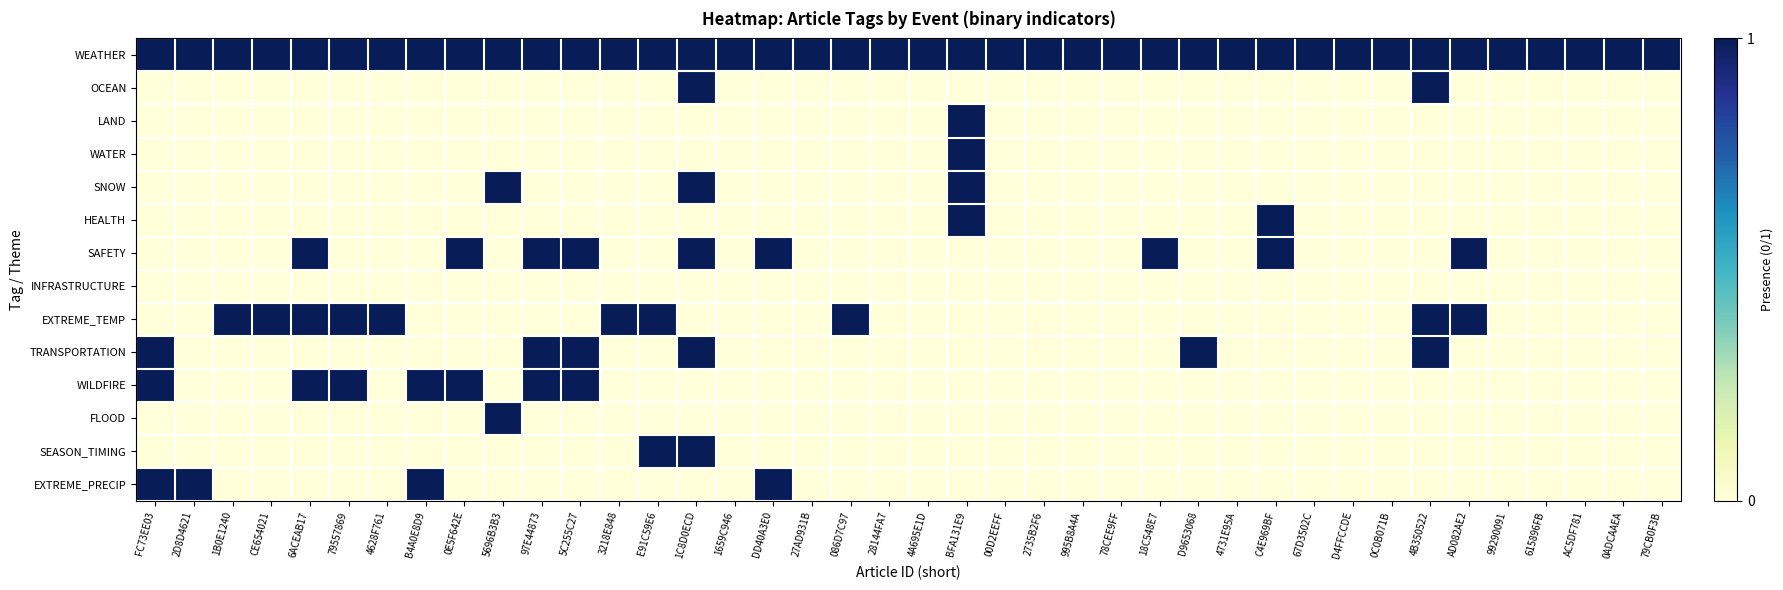

What is the total value across all series at 0E5F642E?

3